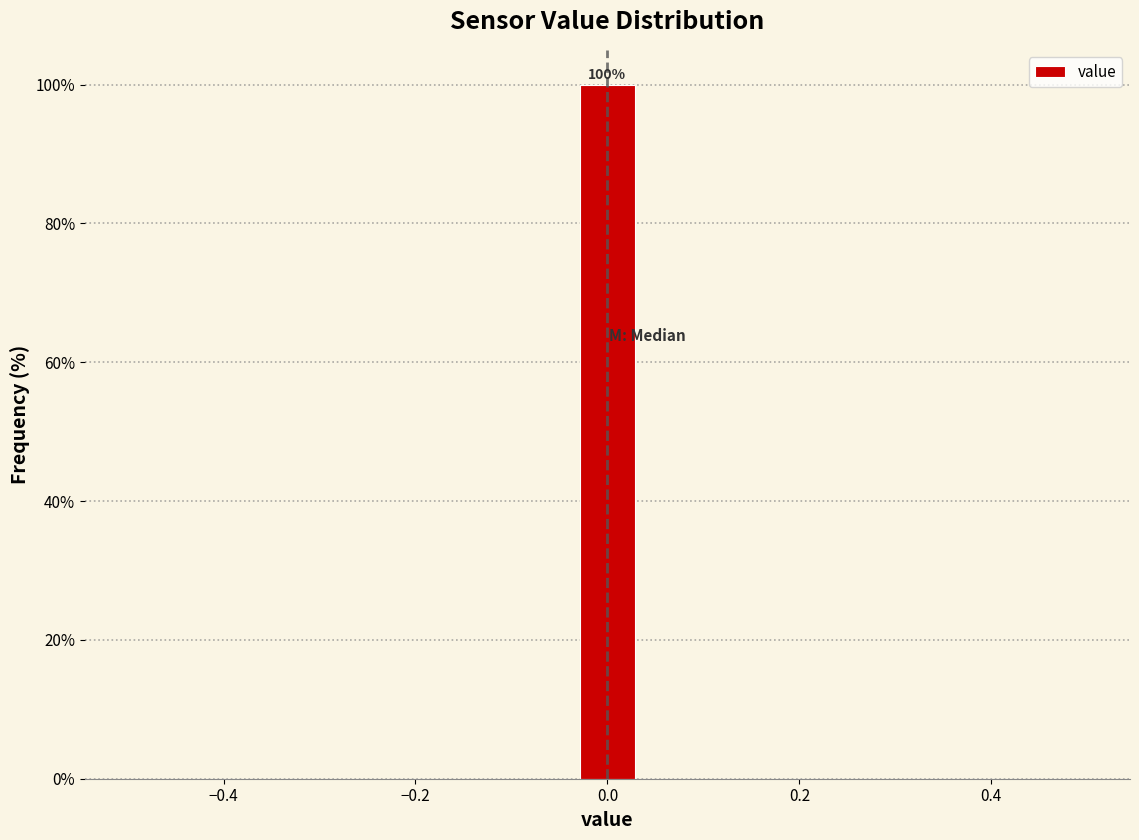

Around what value on the x-axis is the tallest bar? Give the approximate position of its centre, as read against the axis.

0.00